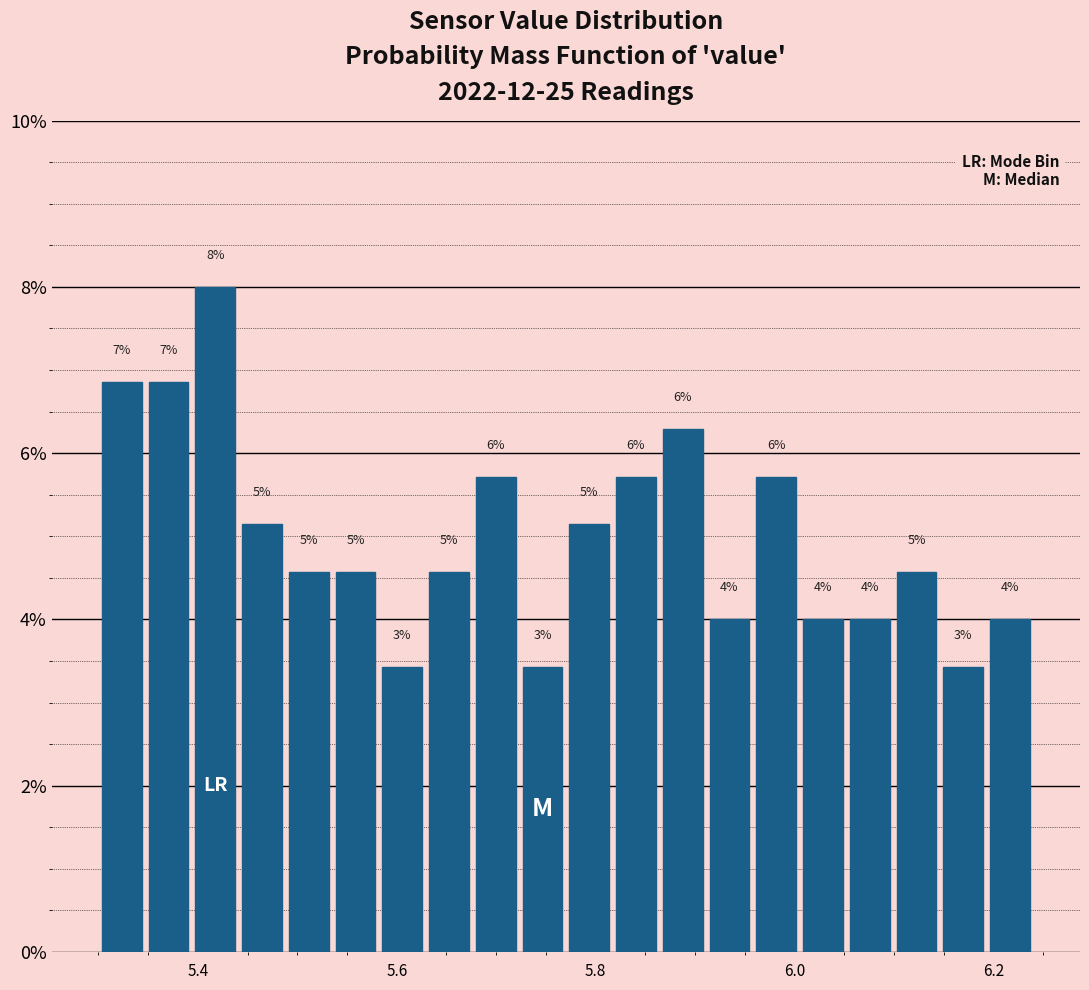

Around what value on the x-axis is the tallest bar? Give the approximate position of its centre, as read against the axis.

5.42